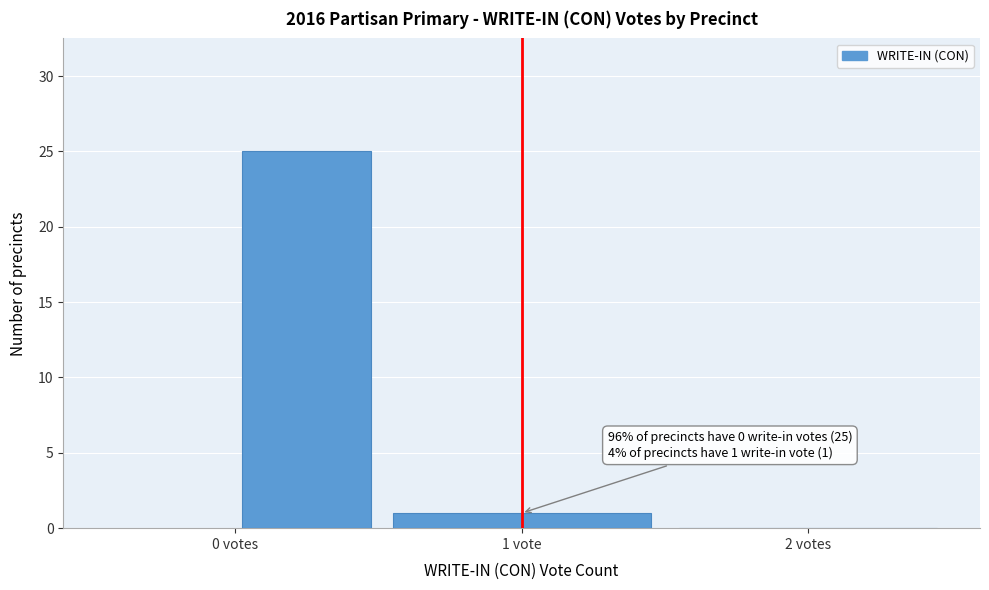

Reading left to right, transcribe all the data shown in this chart.

0 votes=25	1 vote=1	2 votes=0